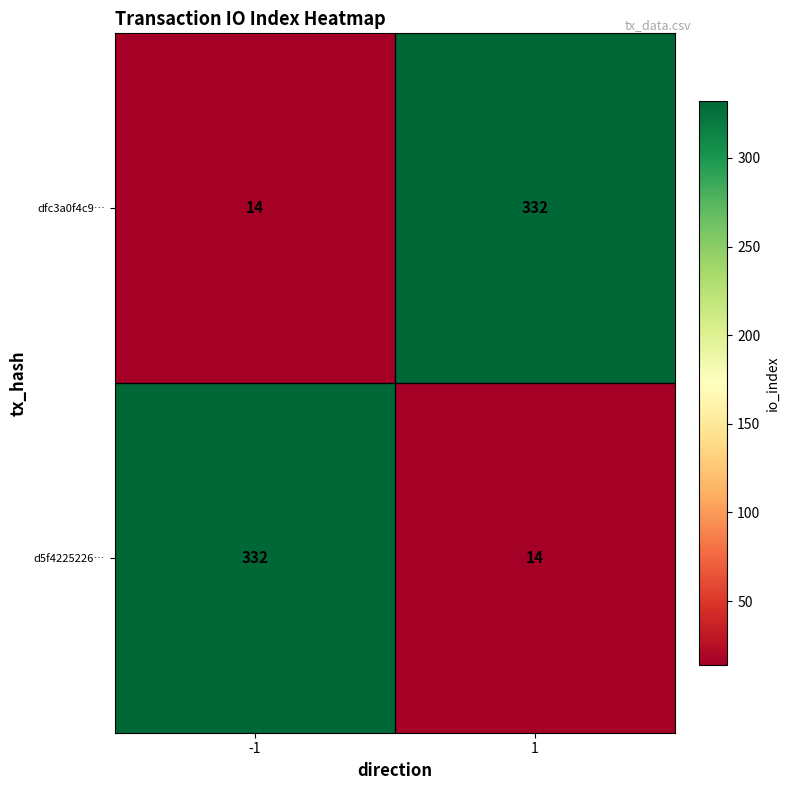

What is the difference between the highest and lowest values at 1?

318